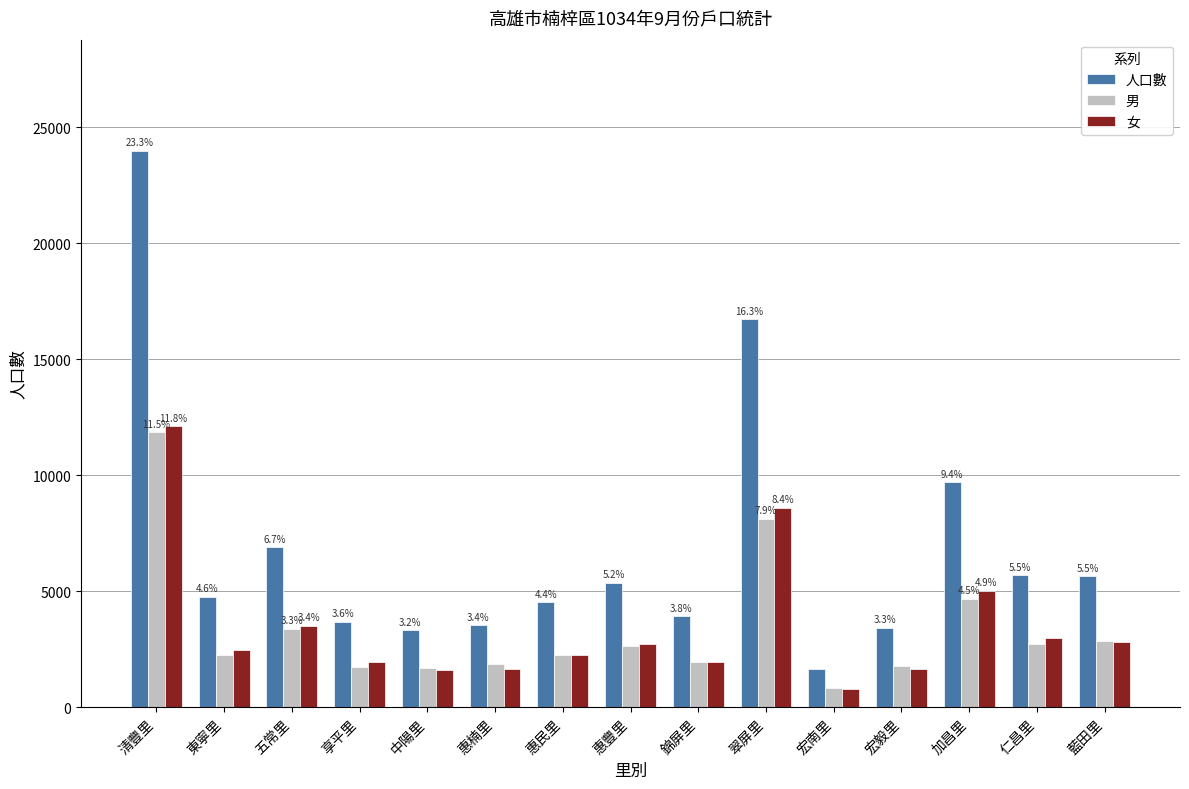

Rank the series by their maximum value, from highest to lowest.

人口數, 女, 男